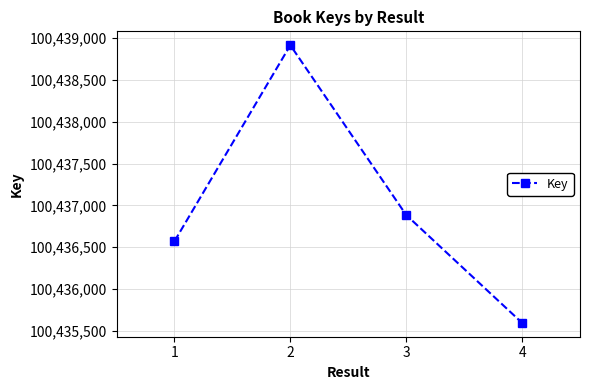

Which label corresponds to the smallest value in the chart?

4